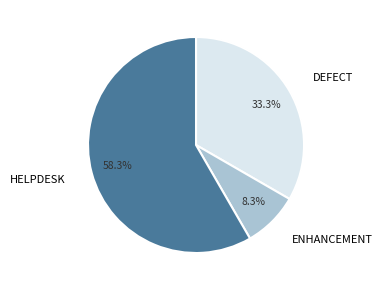

Which has a higher value, ENHANCEMENT or HELPDESK?

HELPDESK